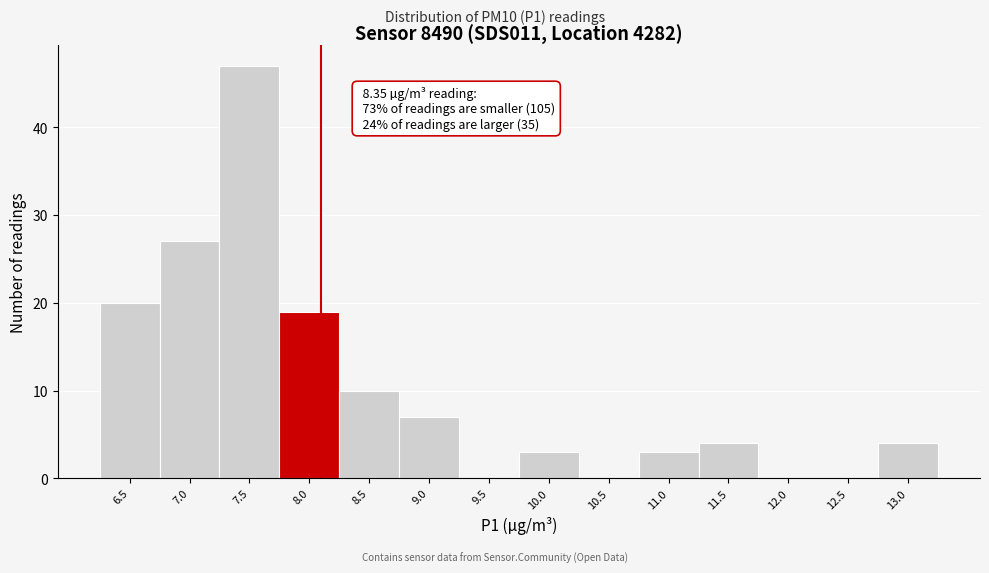

Reading left to right, list all the values displayed in this chart.

6.5=20	7.0=27	7.5=47	8.0=19	8.5=10	9.0=7	9.5=0	10.0=3	10.5=0	11.0=3	11.5=4	12.0=0	12.5=0	13.0=4